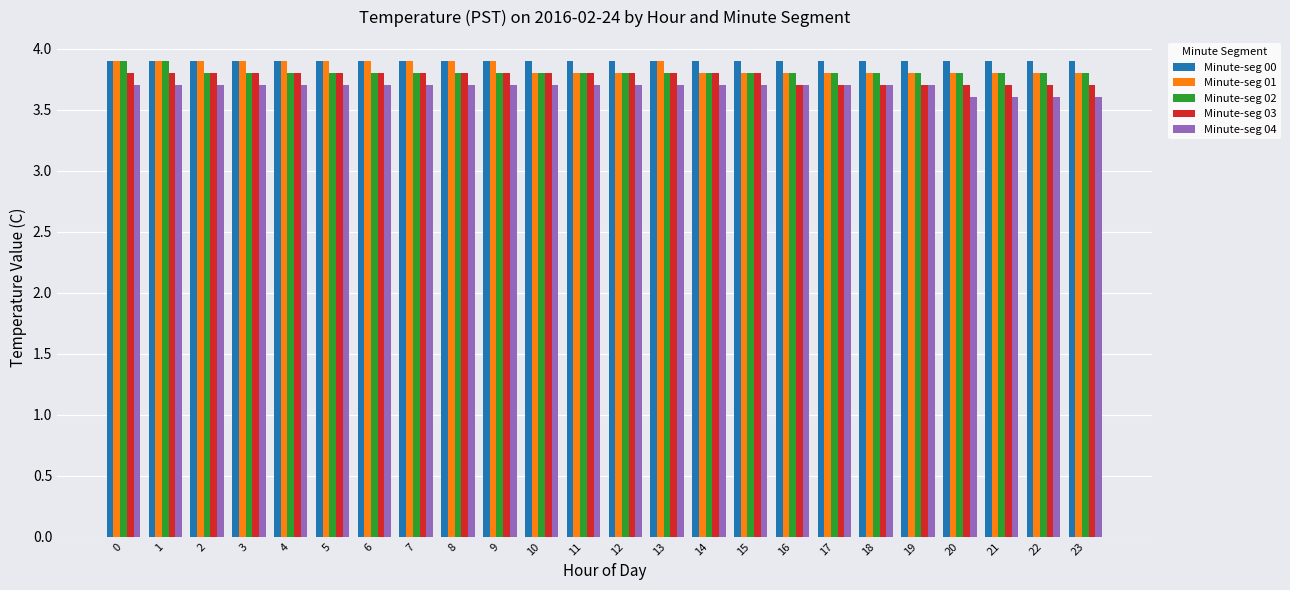

Which series has the largest total across all categories?

Minute-seg 00